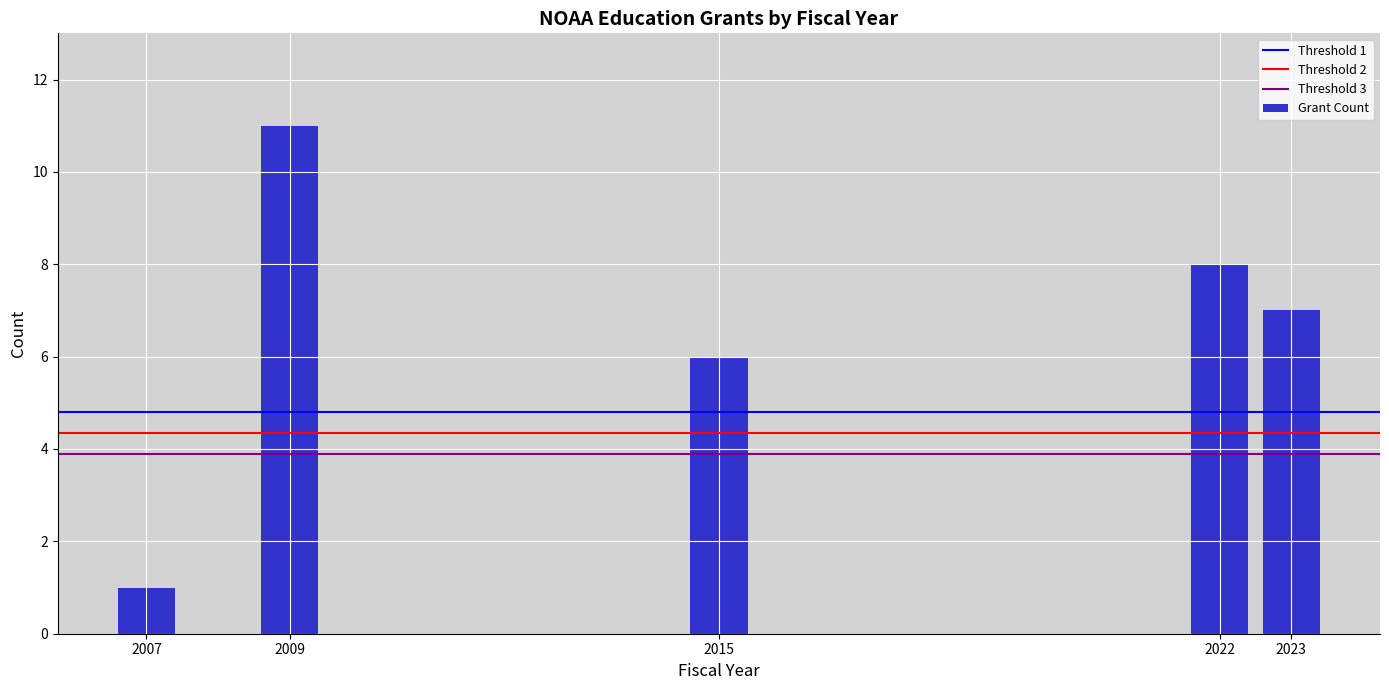

Over which range of the x-axis is the bar tallest?

2008.5 to 2009.5